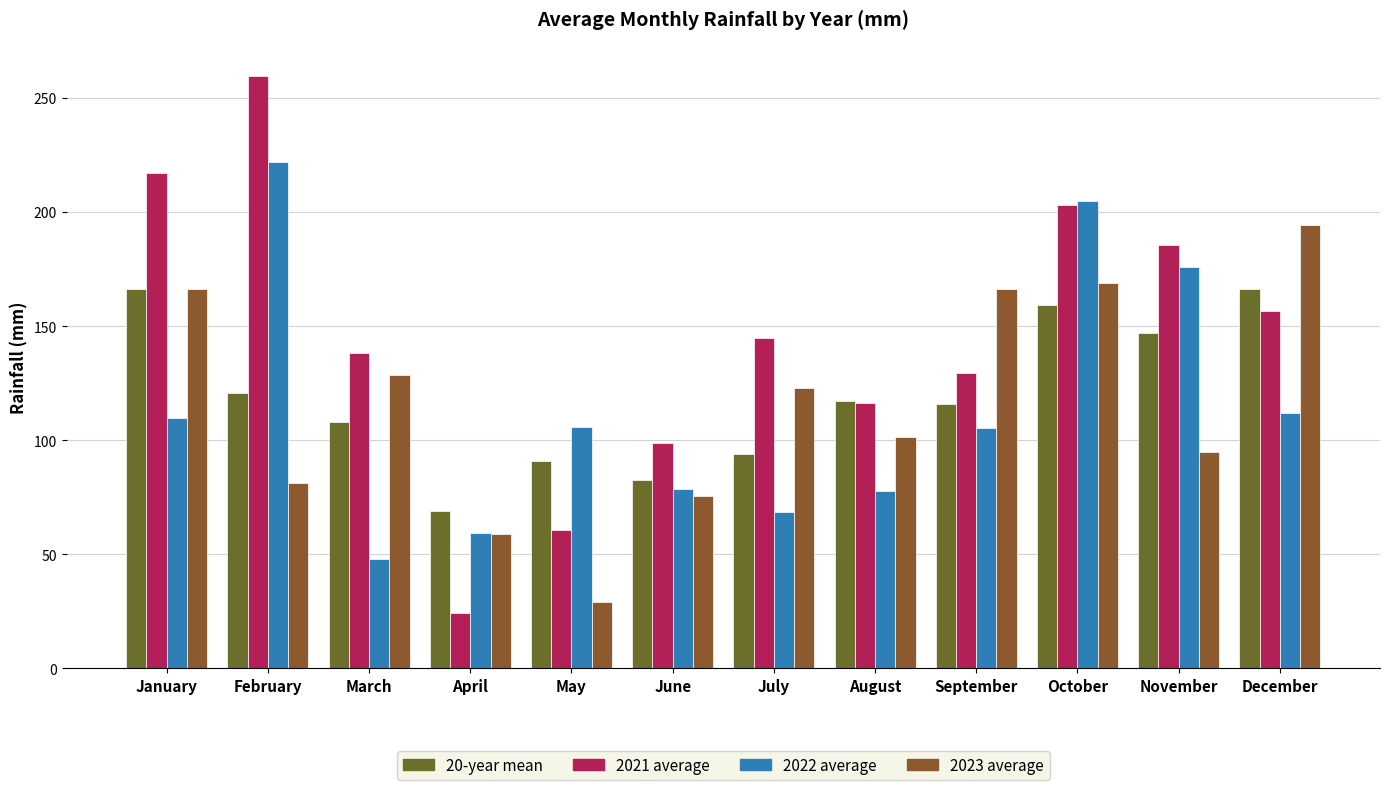

What is the highest value of the 2021 average series?

259.8